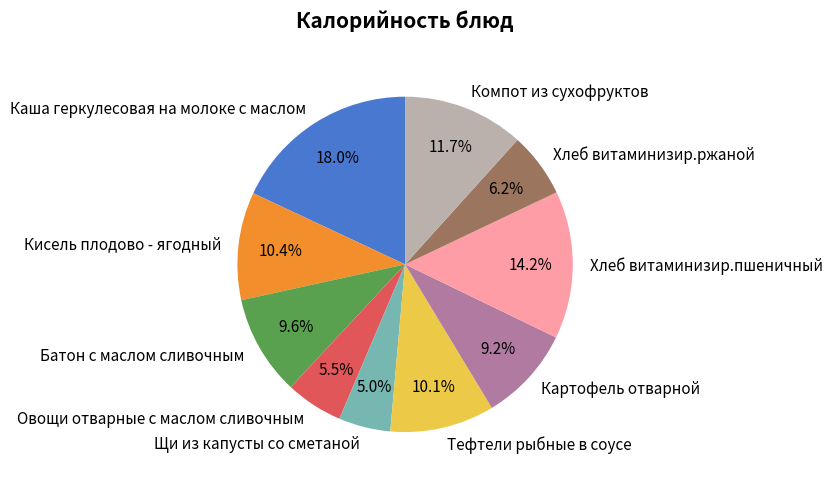

Combined, what portion of the pie is Каша геркулесовая на молоке с маслом and Кисель плодово - ягодный?

28.4%